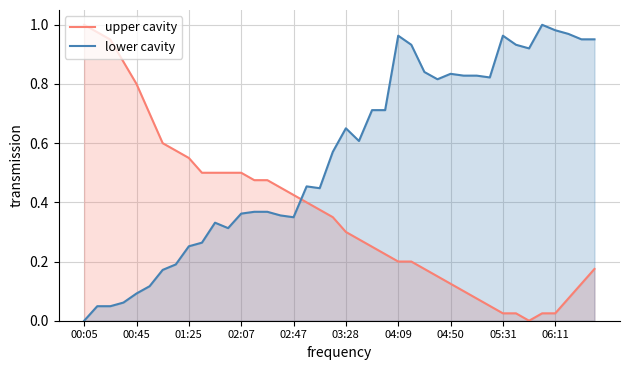

In lower cavity, how many points are higher than both neighbors (excluding endpoints)?

7